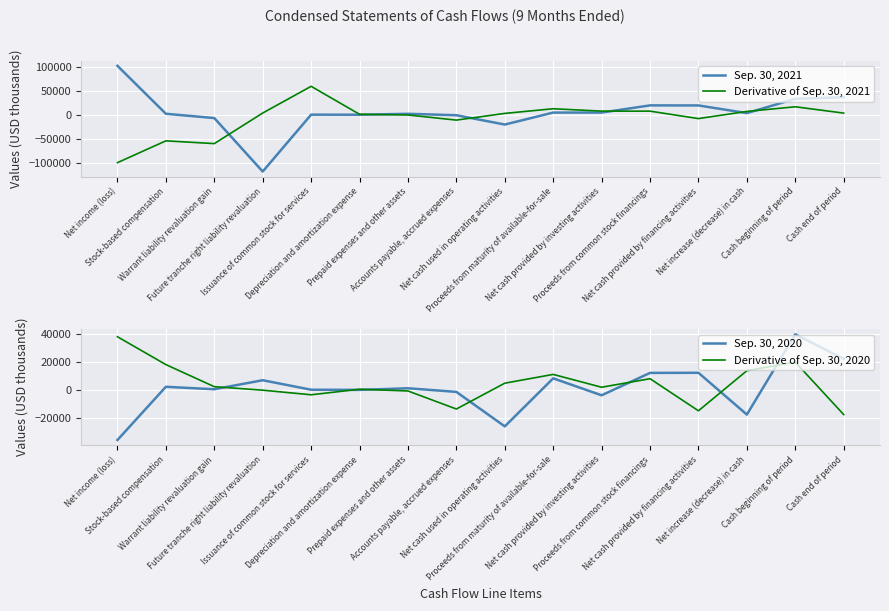

The Derivative of Sep. 30, 2021 series shows 5684.8 at Future tranche right liability revaluation. True or false?

False